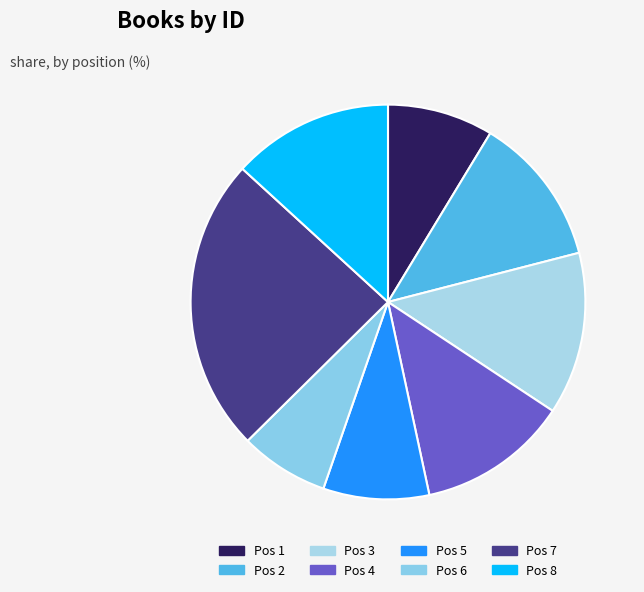

How many segments does this pie chart have?

8